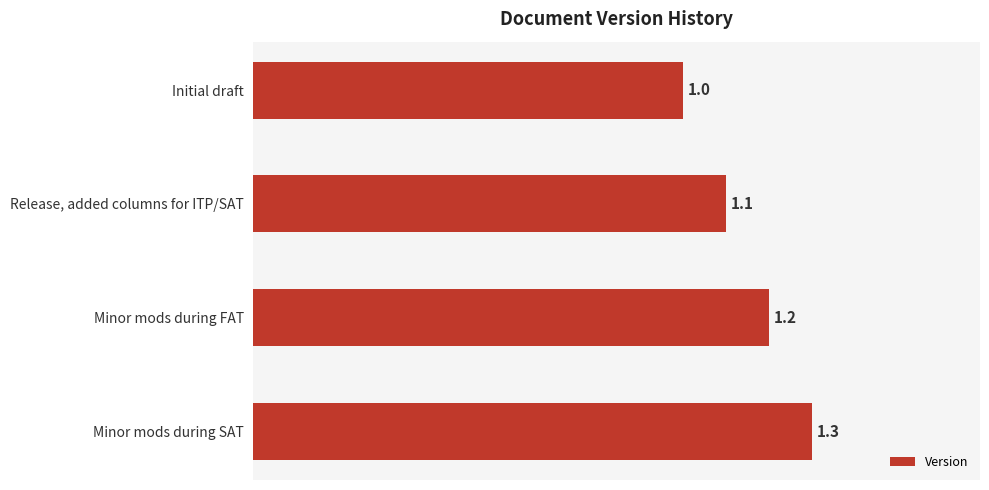

What is the sum of all values?

4.6